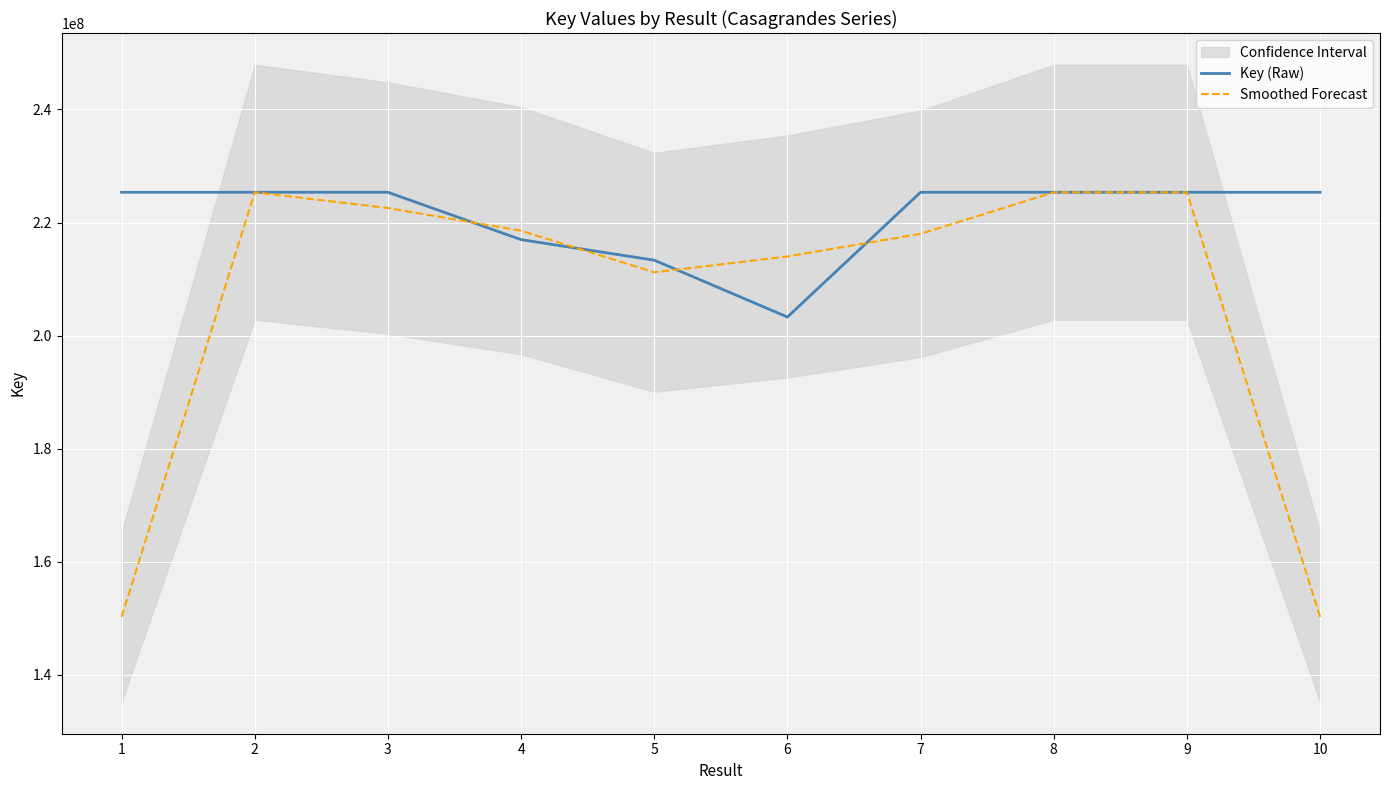

Reading right to left, transcribe all the data shown in this chart.

Key (Raw): 225346851.0	225346891.0	225346931.0	225346971.0	203281238.0	213332508.0	216968962.0	225346811.0	225347051.0	225346692.0
Smoothed Forecast: 150231247.3	225346891.0	225346931.0	217991713.3	213986905.7	211194236.0	218549427.0	222554274.7	225346851.3	150231247.7